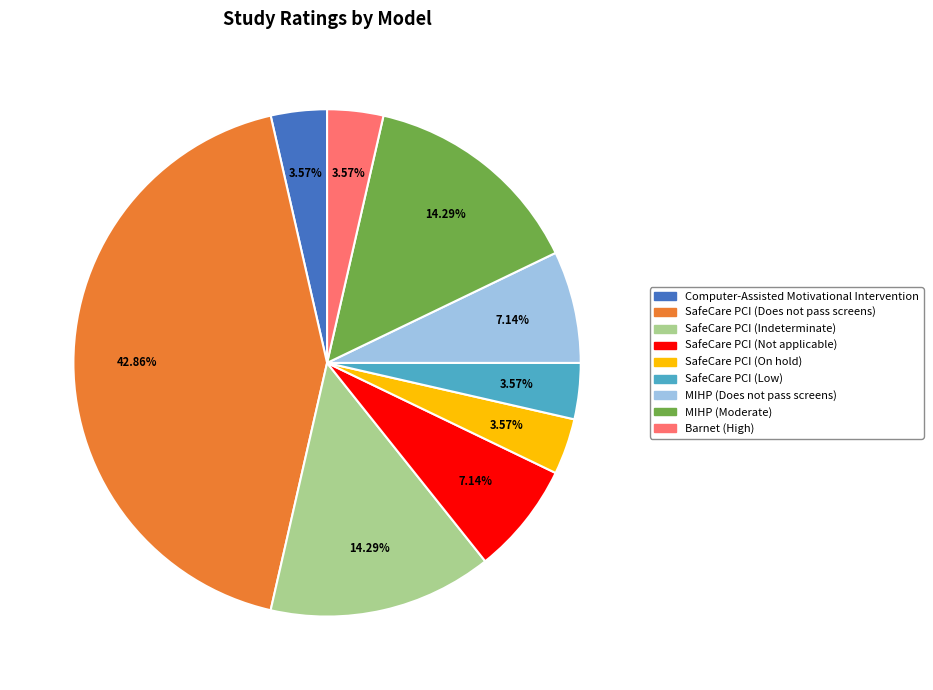

What is the largest slice in the pie chart?

SafeCare PCI (Does not pass screens)